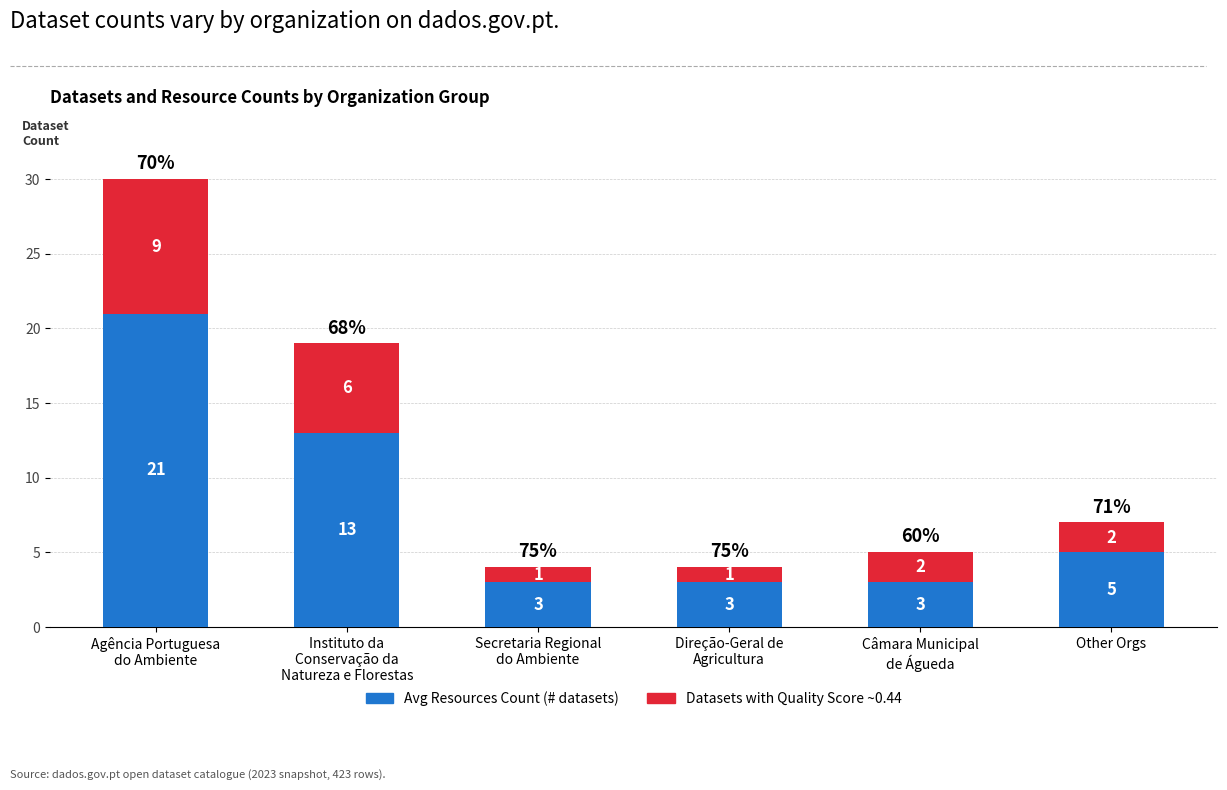

Reading left to right, transcribe the values for Avg Resources Count.

21	13	3	3	3	5